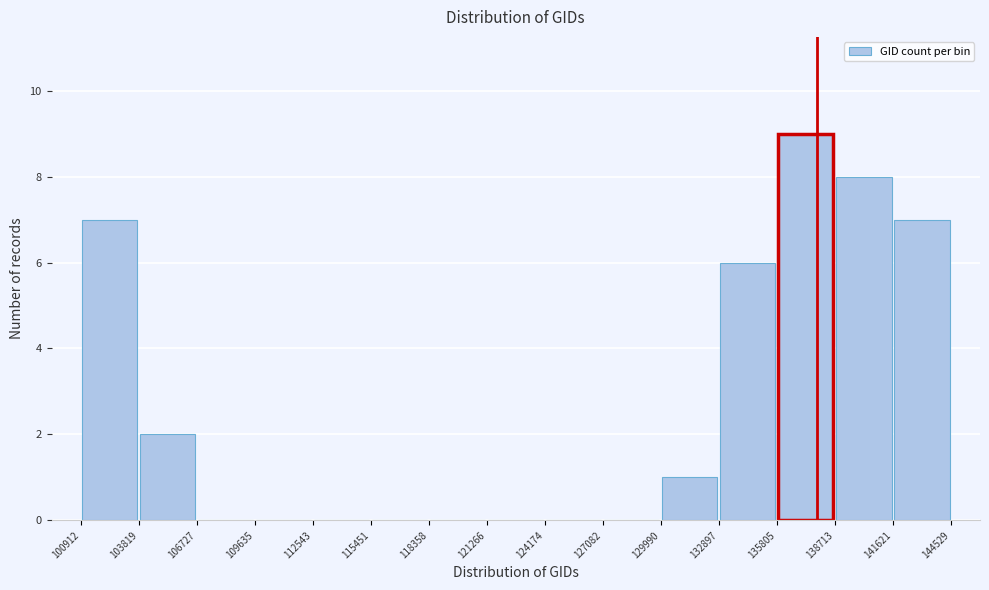

Over which range of the x-axis is the bar tallest?

135805 to 138713